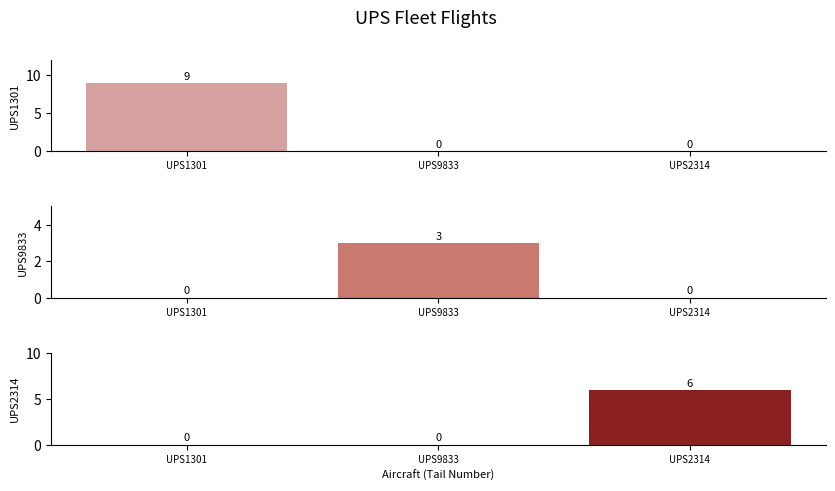

Between UPS9833 and UPS2314, which series saw the biggest shift?

UPS2314